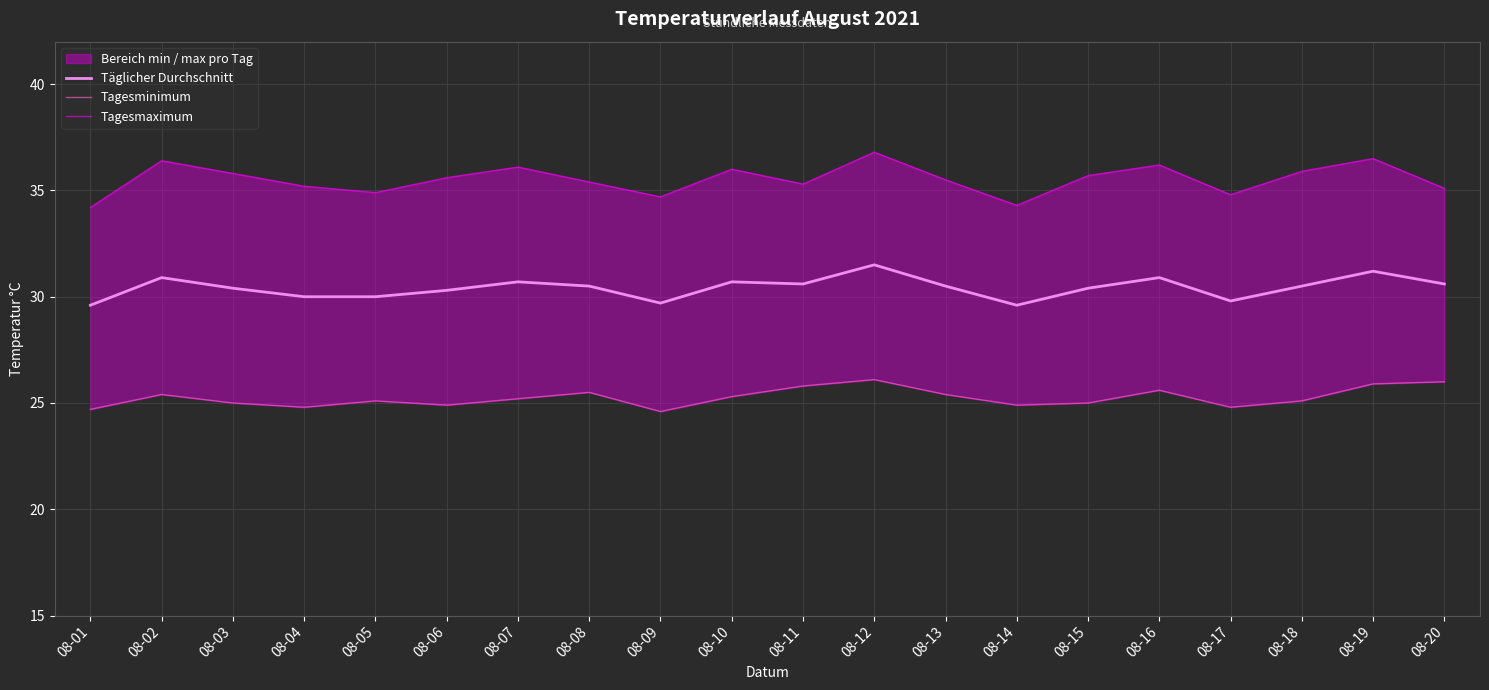

Reading left to right, what are all the values shown in this chart?

Täglicher Durchschnitt: 08-01=29.6	08-02=30.9	08-03=30.4	08-04=30.0	08-05=30.0	08-06=30.3	08-07=30.7	08-08=30.5	08-09=29.7	08-10=30.7	08-11=30.6	08-12=31.5	08-13=30.5	08-14=29.6	08-15=30.4	08-16=30.9	08-17=29.8	08-18=30.5	08-19=31.2	08-20=30.6
Tagesminimum: 08-01=24.7	08-02=25.4	08-03=25.0	08-04=24.8	08-05=25.1	08-06=24.9	08-07=25.2	08-08=25.5	08-09=24.6	08-10=25.3	08-11=25.8	08-12=26.1	08-13=25.4	08-14=24.9	08-15=25.0	08-16=25.6	08-17=24.8	08-18=25.1	08-19=25.9	08-20=26.0
Tagesmaximum: 08-01=34.2	08-02=36.4	08-03=35.8	08-04=35.2	08-05=34.9	08-06=35.6	08-07=36.1	08-08=35.4	08-09=34.7	08-10=36.0	08-11=35.3	08-12=36.8	08-13=35.5	08-14=34.3	08-15=35.7	08-16=36.2	08-17=34.8	08-18=35.9	08-19=36.5	08-20=35.1